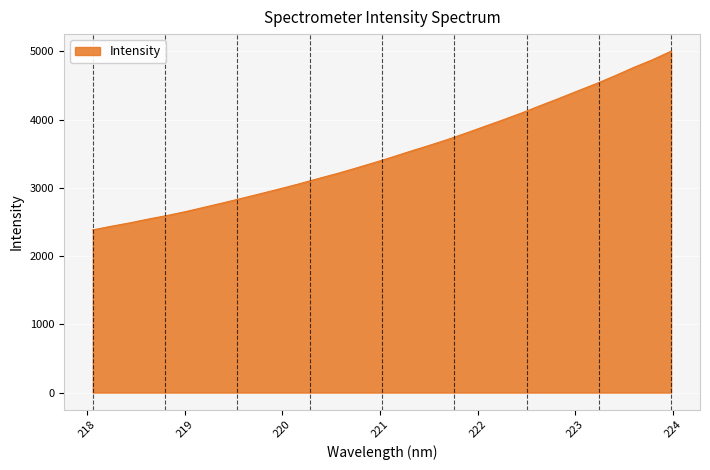

What is the smallest value displayed?

2384.0